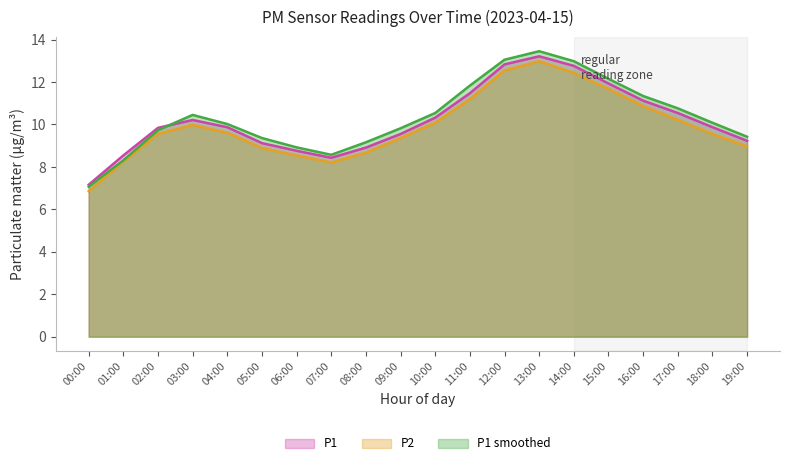

What is the difference between the maximum and minimum values in the P2 series?

6.1